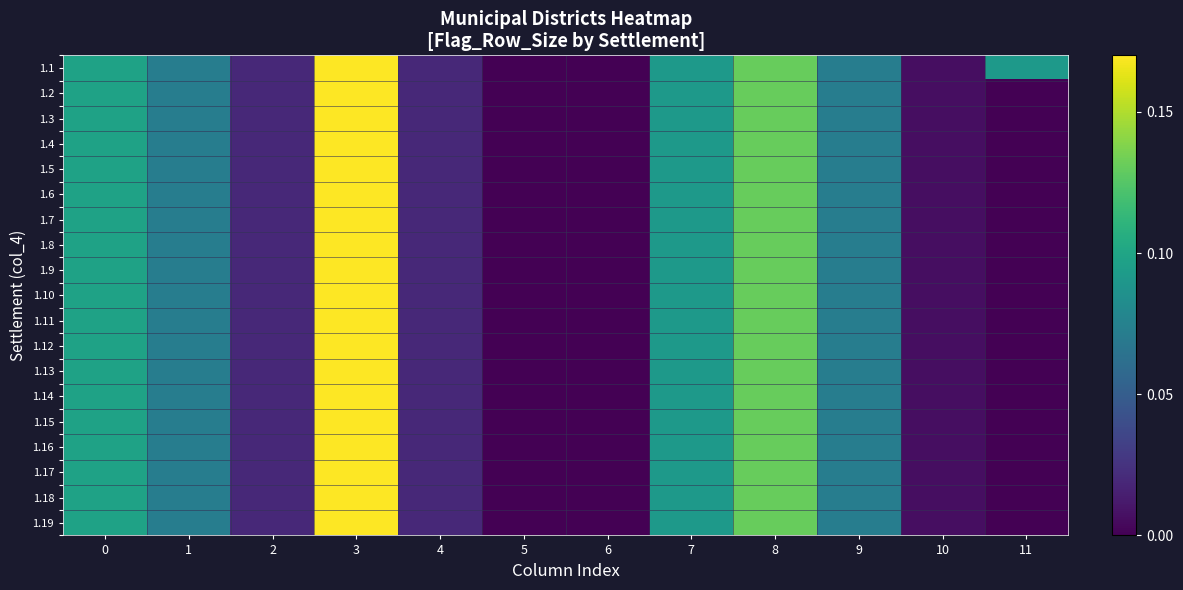

Reading left to right, transcribe all the data shown in this chart.

1.1: 0=0.1	1=0.1	2=0.0	3=0.2	4=0.0	5=0.0	6=0.0	7=0.1	8=0.1	9=0.1	10=0.0	11=0.1
1.2: 0=0.1	1=0.1	2=0.0	3=0.2	4=0.0	5=0.0	6=0.0	7=0.1	8=0.1	9=0.1	10=0.0	11=0.0
1.3: 0=0.1	1=0.1	2=0.0	3=0.2	4=0.0	5=0.0	6=0.0	7=0.1	8=0.1	9=0.1	10=0.0	11=0.0
1.4: 0=0.1	1=0.1	2=0.0	3=0.2	4=0.0	5=0.0	6=0.0	7=0.1	8=0.1	9=0.1	10=0.0	11=0.0
1.5: 0=0.1	1=0.1	2=0.0	3=0.2	4=0.0	5=0.0	6=0.0	7=0.1	8=0.1	9=0.1	10=0.0	11=0.0
1.6: 0=0.1	1=0.1	2=0.0	3=0.2	4=0.0	5=0.0	6=0.0	7=0.1	8=0.1	9=0.1	10=0.0	11=0.0
1.7: 0=0.1	1=0.1	2=0.0	3=0.2	4=0.0	5=0.0	6=0.0	7=0.1	8=0.1	9=0.1	10=0.0	11=0.0
1.8: 0=0.1	1=0.1	2=0.0	3=0.2	4=0.0	5=0.0	6=0.0	7=0.1	8=0.1	9=0.1	10=0.0	11=0.0
1.9: 0=0.1	1=0.1	2=0.0	3=0.2	4=0.0	5=0.0	6=0.0	7=0.1	8=0.1	9=0.1	10=0.0	11=0.0
1.10: 0=0.1	1=0.1	2=0.0	3=0.2	4=0.0	5=0.0	6=0.0	7=0.1	8=0.1	9=0.1	10=0.0	11=0.0
1.11: 0=0.1	1=0.1	2=0.0	3=0.2	4=0.0	5=0.0	6=0.0	7=0.1	8=0.1	9=0.1	10=0.0	11=0.0
1.12: 0=0.1	1=0.1	2=0.0	3=0.2	4=0.0	5=0.0	6=0.0	7=0.1	8=0.1	9=0.1	10=0.0	11=0.0
1.13: 0=0.1	1=0.1	2=0.0	3=0.2	4=0.0	5=0.0	6=0.0	7=0.1	8=0.1	9=0.1	10=0.0	11=0.0
1.14: 0=0.1	1=0.1	2=0.0	3=0.2	4=0.0	5=0.0	6=0.0	7=0.1	8=0.1	9=0.1	10=0.0	11=0.0
1.15: 0=0.1	1=0.1	2=0.0	3=0.2	4=0.0	5=0.0	6=0.0	7=0.1	8=0.1	9=0.1	10=0.0	11=0.0
1.16: 0=0.1	1=0.1	2=0.0	3=0.2	4=0.0	5=0.0	6=0.0	7=0.1	8=0.1	9=0.1	10=0.0	11=0.0
1.17: 0=0.1	1=0.1	2=0.0	3=0.2	4=0.0	5=0.0	6=0.0	7=0.1	8=0.1	9=0.1	10=0.0	11=0.0
1.18: 0=0.1	1=0.1	2=0.0	3=0.2	4=0.0	5=0.0	6=0.0	7=0.1	8=0.1	9=0.1	10=0.0	11=0.0
1.19: 0=0.1	1=0.1	2=0.0	3=0.2	4=0.0	5=0.0	6=0.0	7=0.1	8=0.1	9=0.1	10=0.0	11=0.0